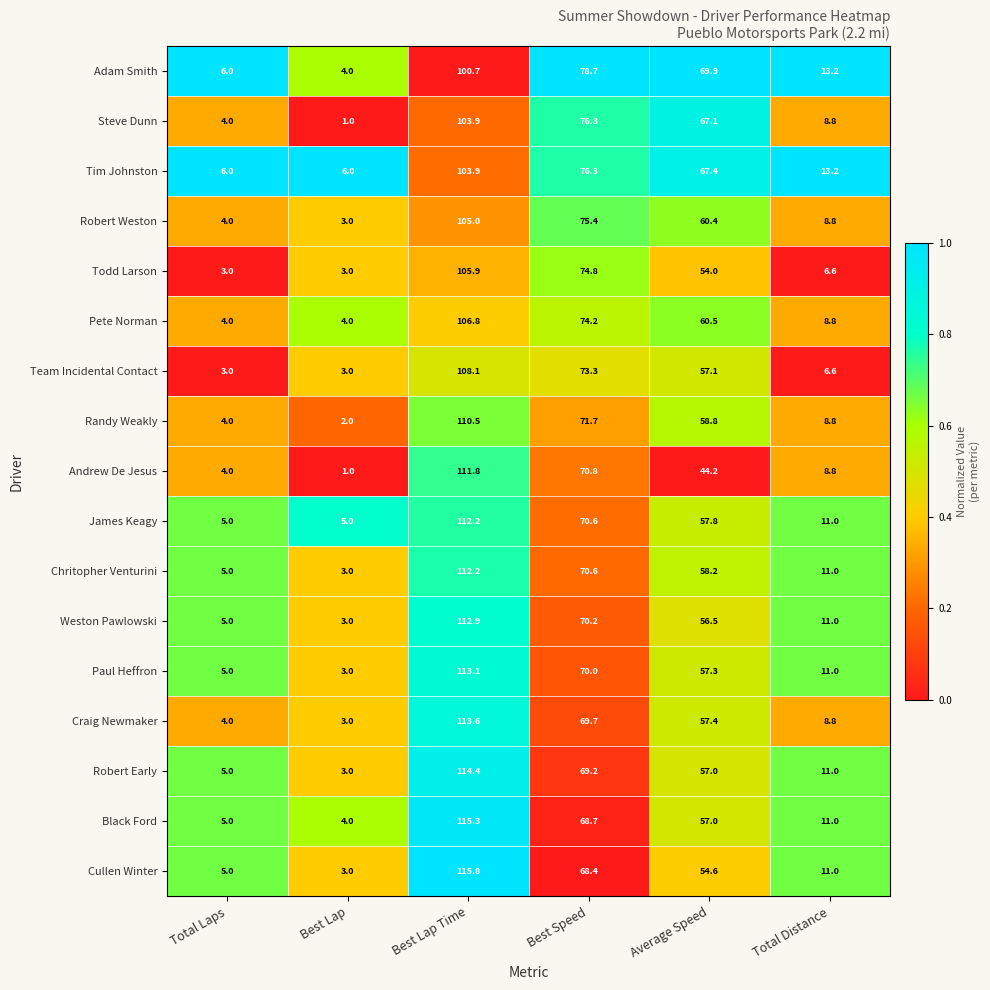

The value of Black Ford at Best Lap Time is 42.7. True or false?

False